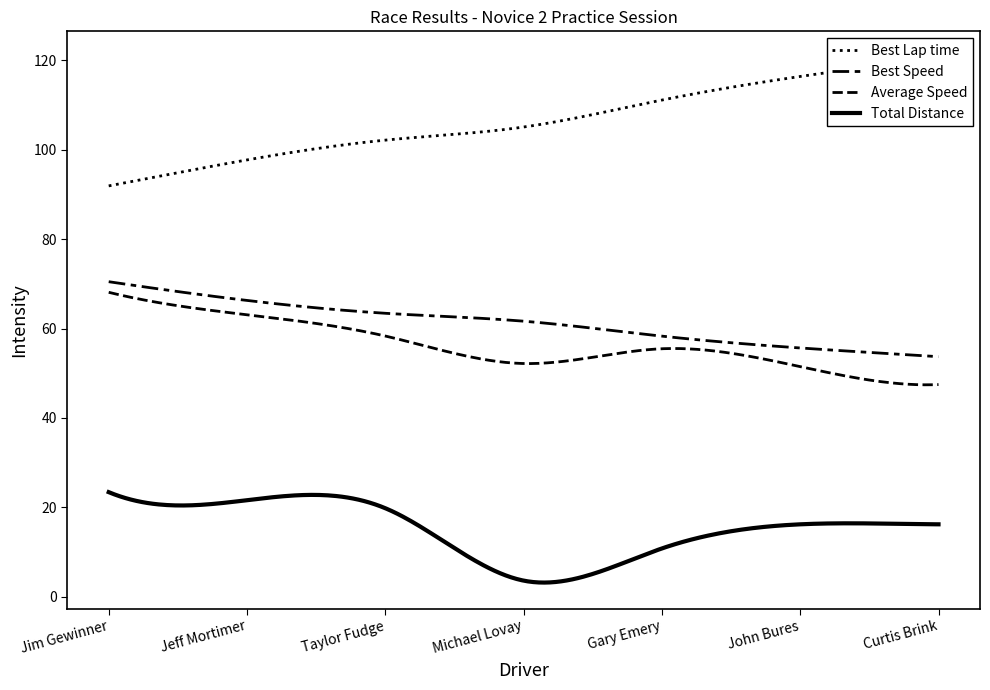

How many interior local valleys does the Total Distance series have?

1